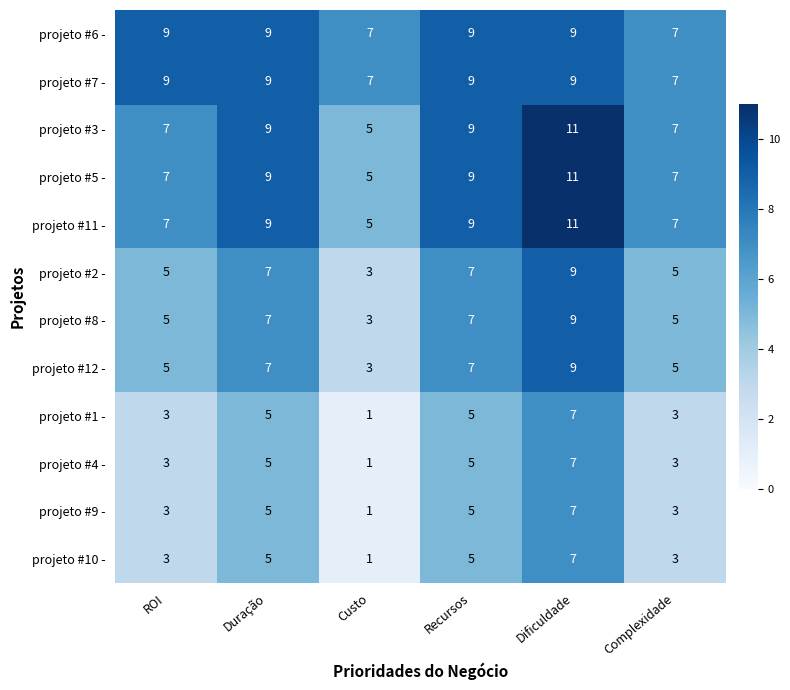

What is the sum of the projeto #12 - values at ROI and Dificuldade?

14